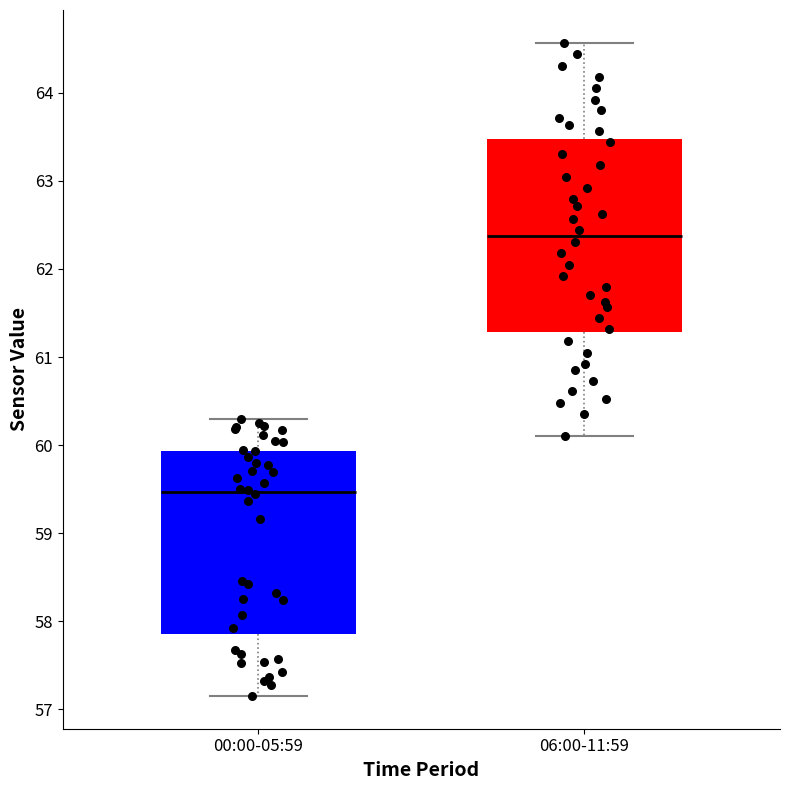

Reading left to right, read every box against the y-axis: the position of its median line, the range the box covers, and the ends of its whiskers. The values are not printed on the chart, so give them approximately, as read against the axis.

00:00-05:59: median 59.5, box 57.9 to 59.9, whiskers 57.2 to 60.3
06:00-11:59: median 62.4, box 61.3 to 63.5, whiskers 60.1 to 64.6